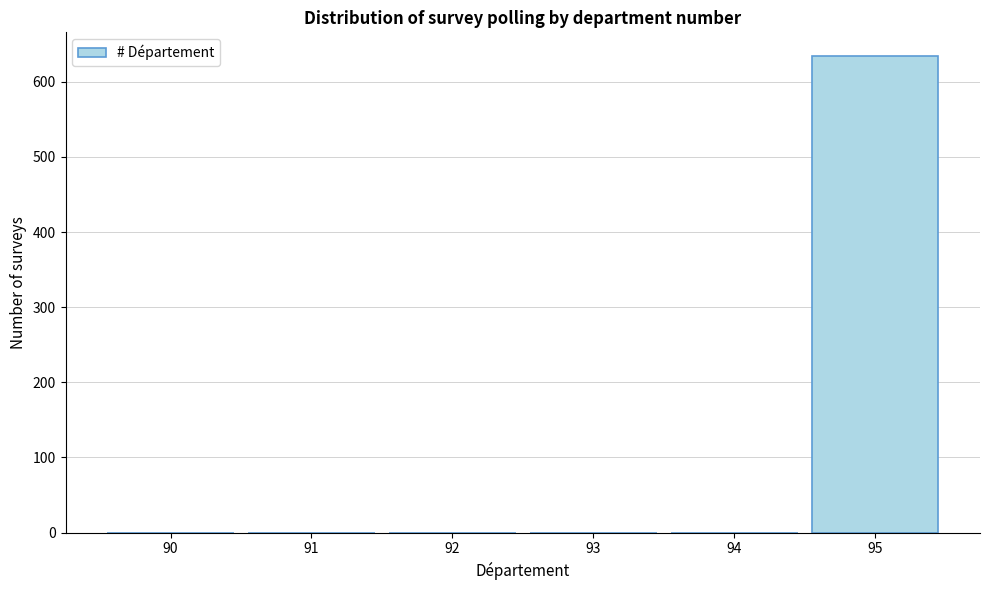

Which category has the highest value across all series?

95